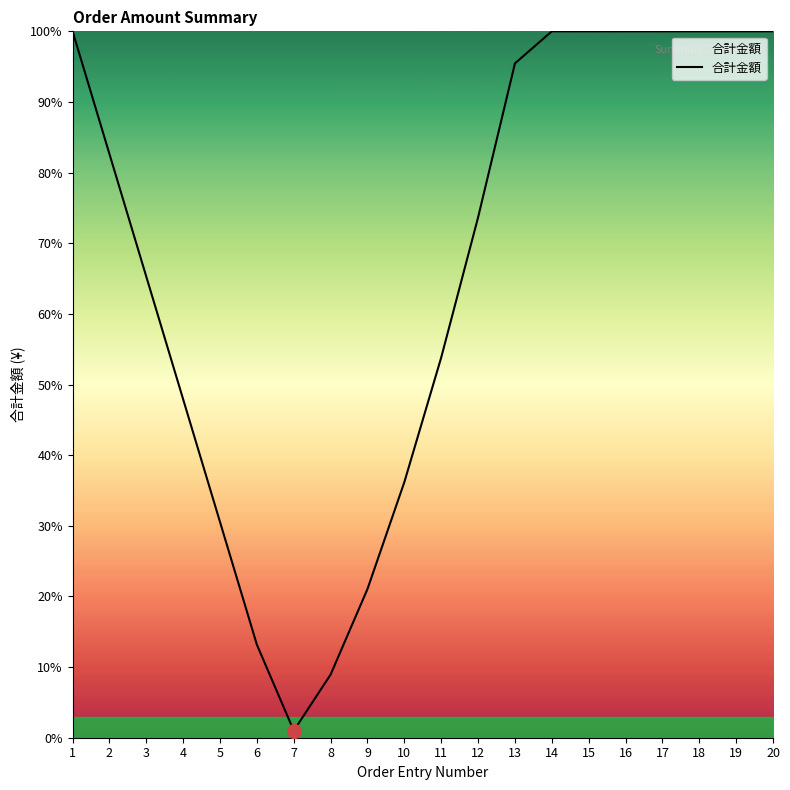

What is the change in value from 1 to 6?

-4342.1